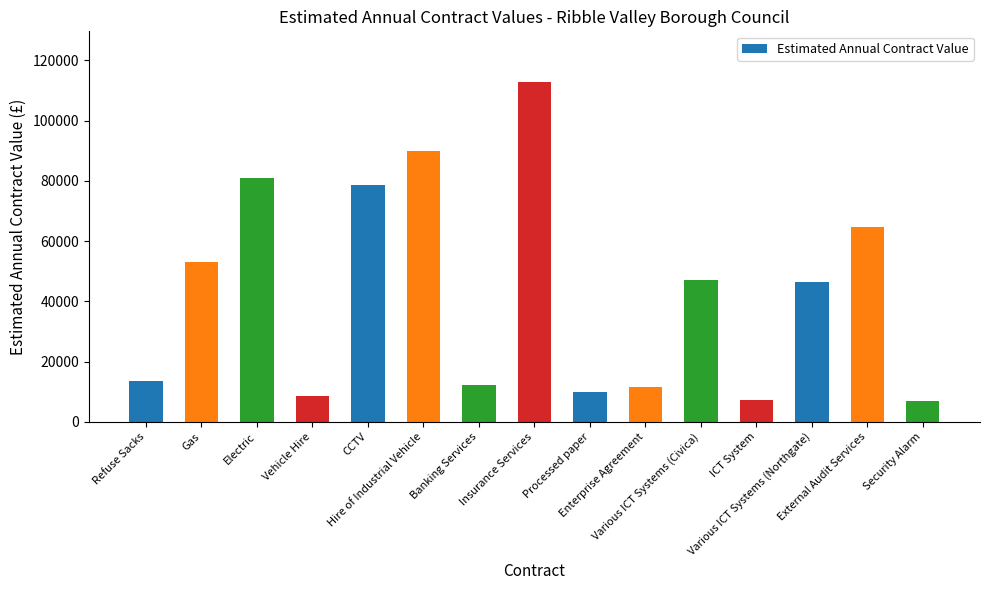

What is the minimum value shown in the chart?

7000.0